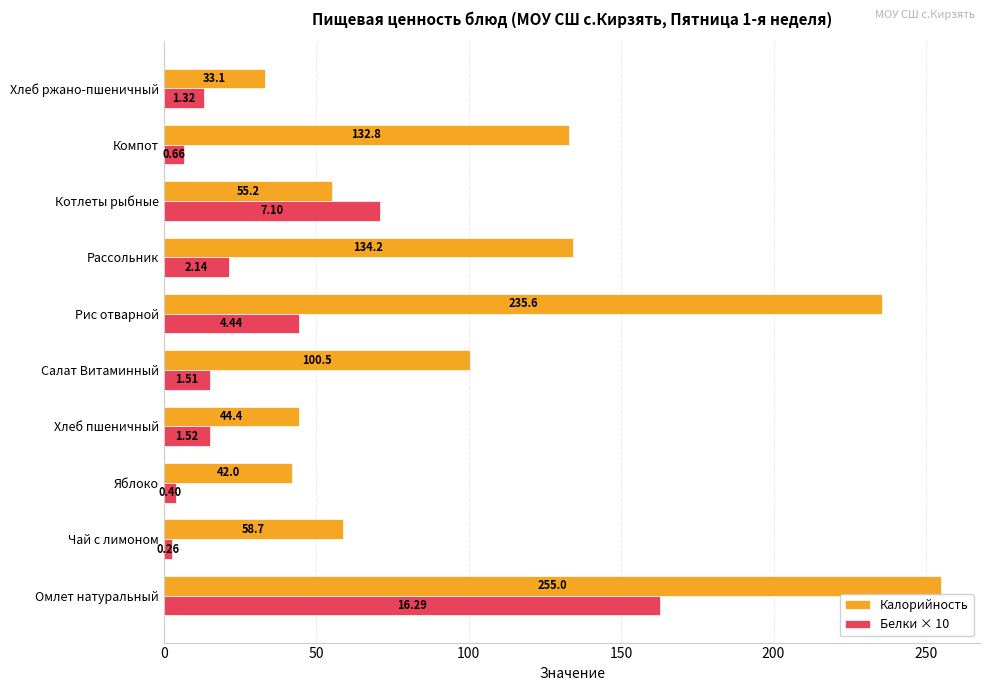

Which series has the largest range (max minus min)?

Калорийность